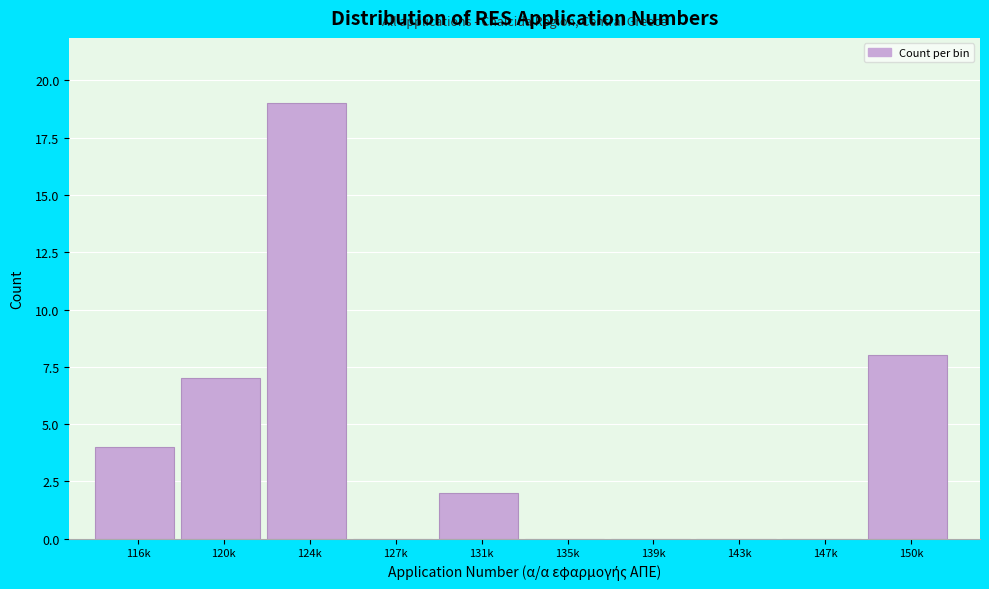

Reading left to right, what are all the values shown in this chart?

116k=4	120k=7	124k=19	127k=0	131k=2	135k=0	139k=0	143k=0	147k=0	150k=8